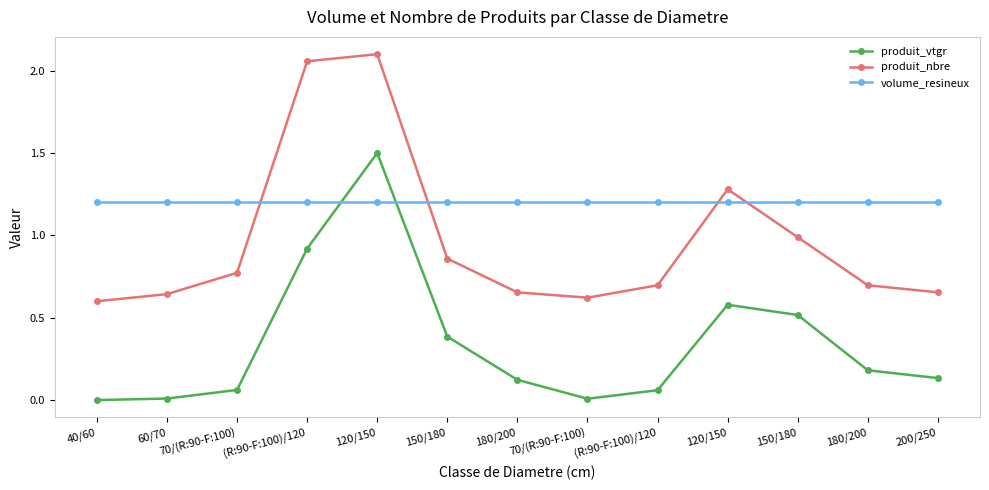

Reading left to right, list all the values displayed in this chart.

produit_vtgr: 0.0	0.0	0.1	0.9	1.5	0.4	0.1	0.0	0.1	0.6	0.5	0.2	0.1
produit_nbre: 0.6	0.6	0.8	2.1	2.1	0.9	0.7	0.6	0.7	1.3	1.0	0.7	0.7
volume_resineux: 1.2	1.2	1.2	1.2	1.2	1.2	1.2	1.2	1.2	1.2	1.2	1.2	1.2